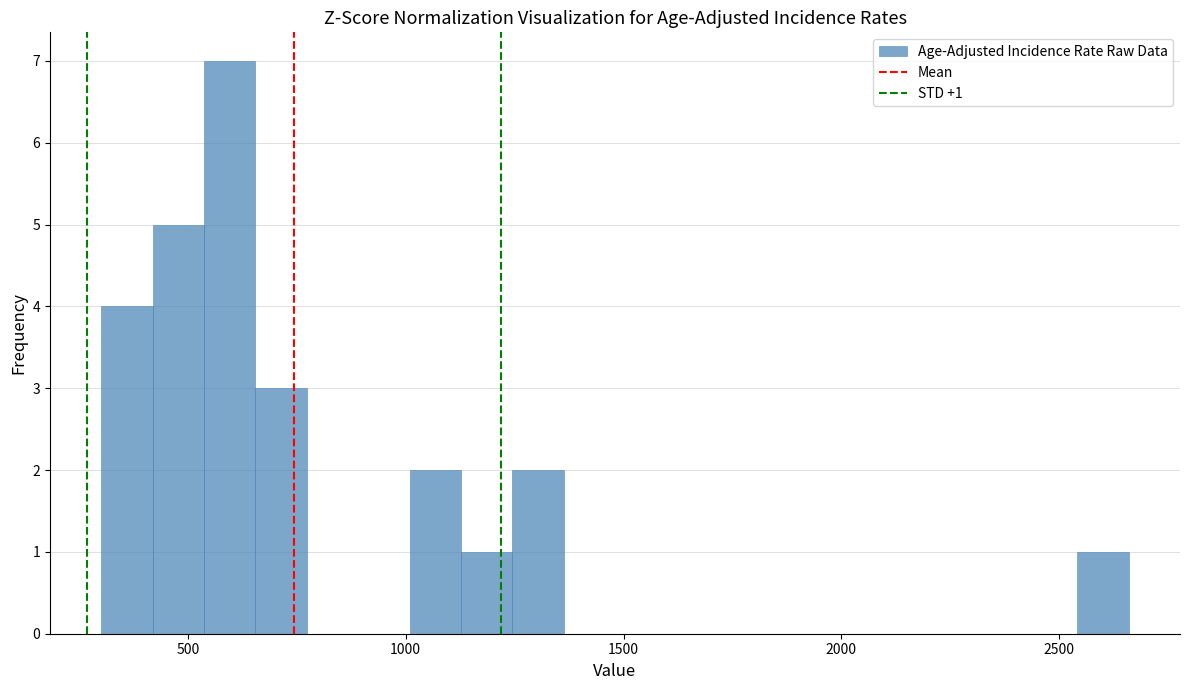

Around what value on the x-axis is the tallest bar? Give the approximate position of its centre, as read against the axis.

600